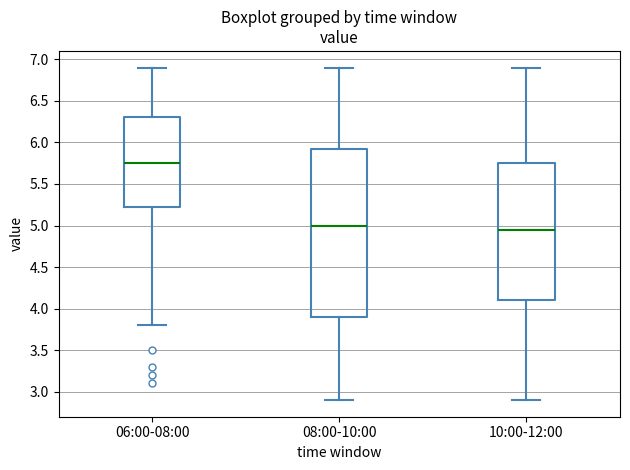

Comparing the boxes themselves (not the whiskers), which one is the tallest?

08:00-10:00